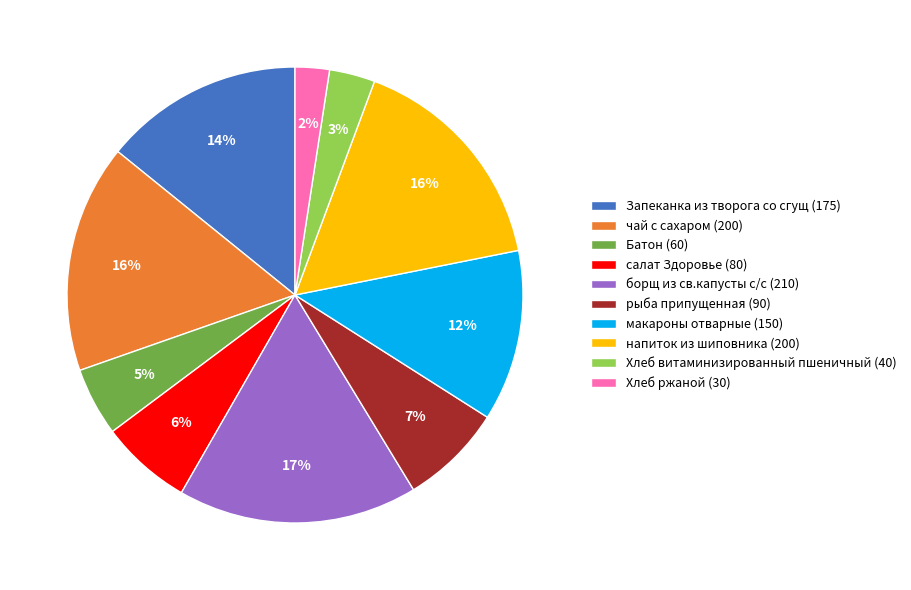

Between Хлеб ржаной and салат Здоровье, which is larger?

салат Здоровье